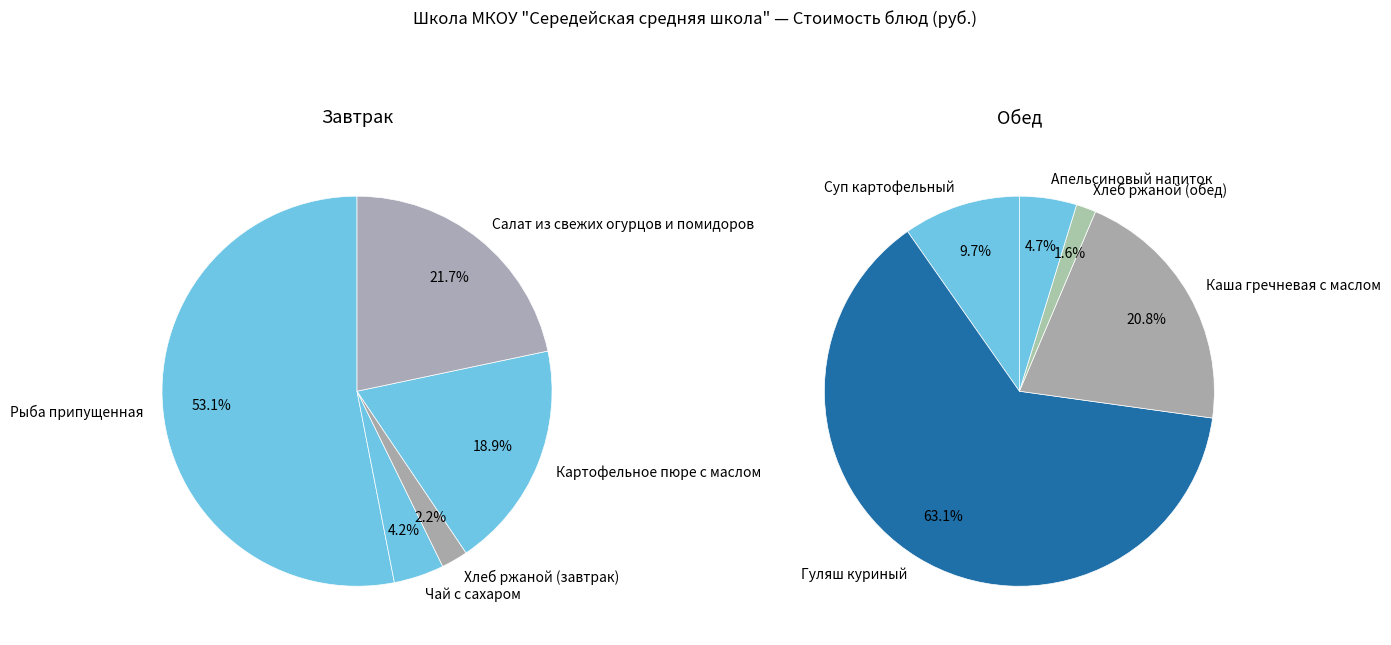

True or false: Апельсиновый напиток accounts for 17% of the total.

False